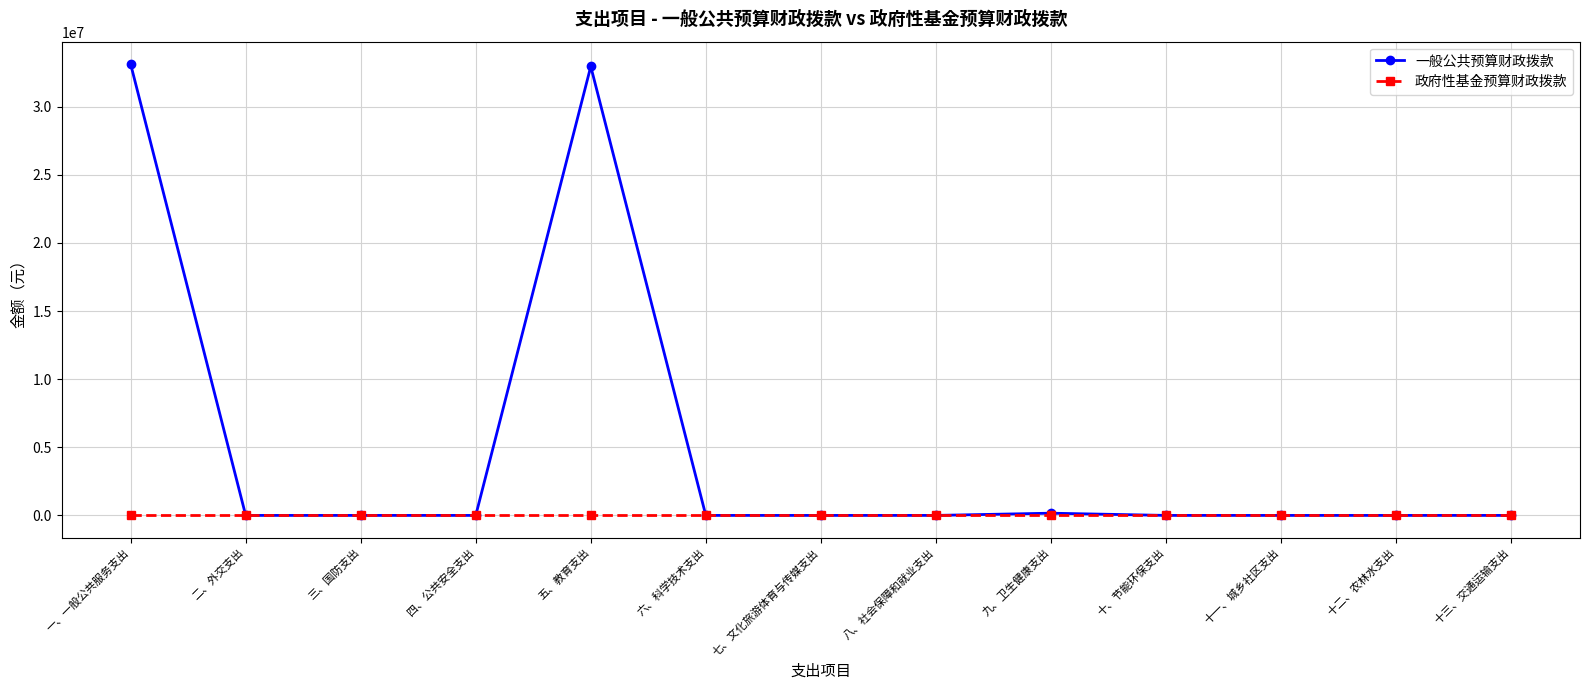

Rank the series at 五、教育支出 from highest to lowest value.

一般公共预算财政拨款, 政府性基金预算财政拨款